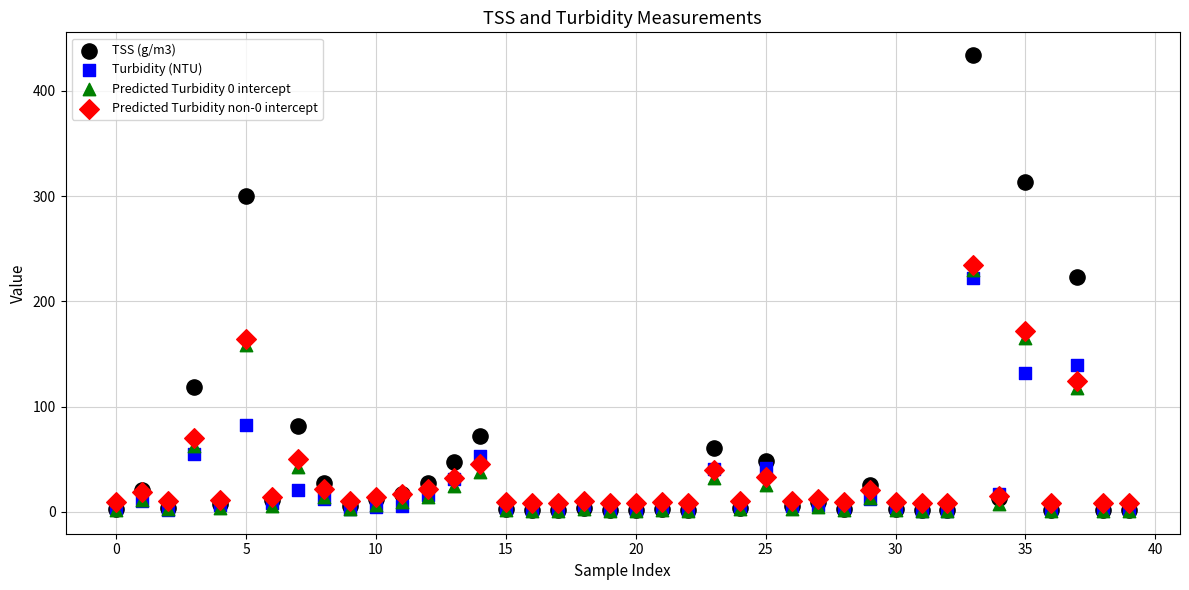

Which series contains the highest Y value?

TSS (g/m3)